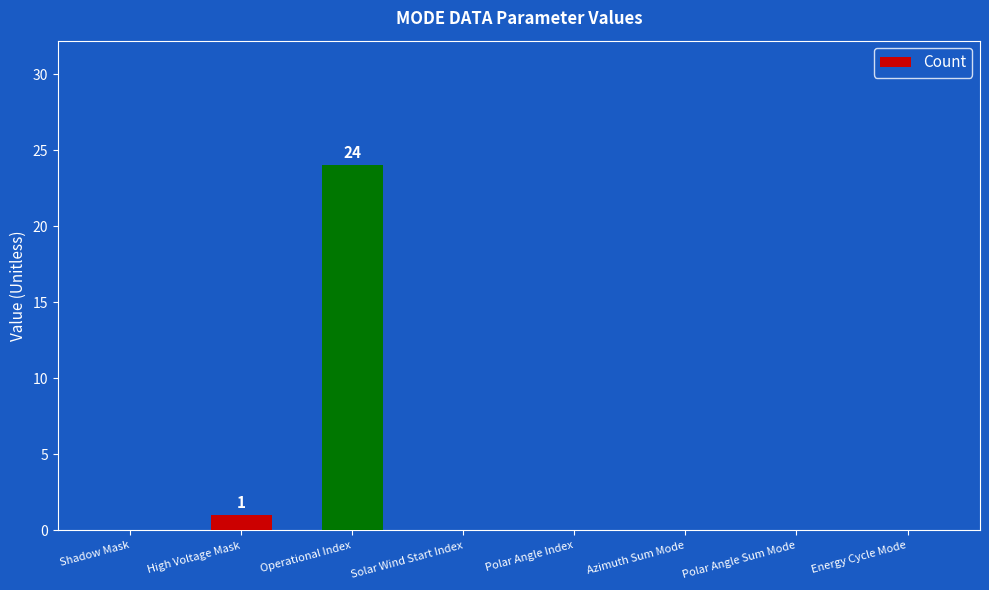

Where is the data nearest to the value 12?

High Voltage Mask